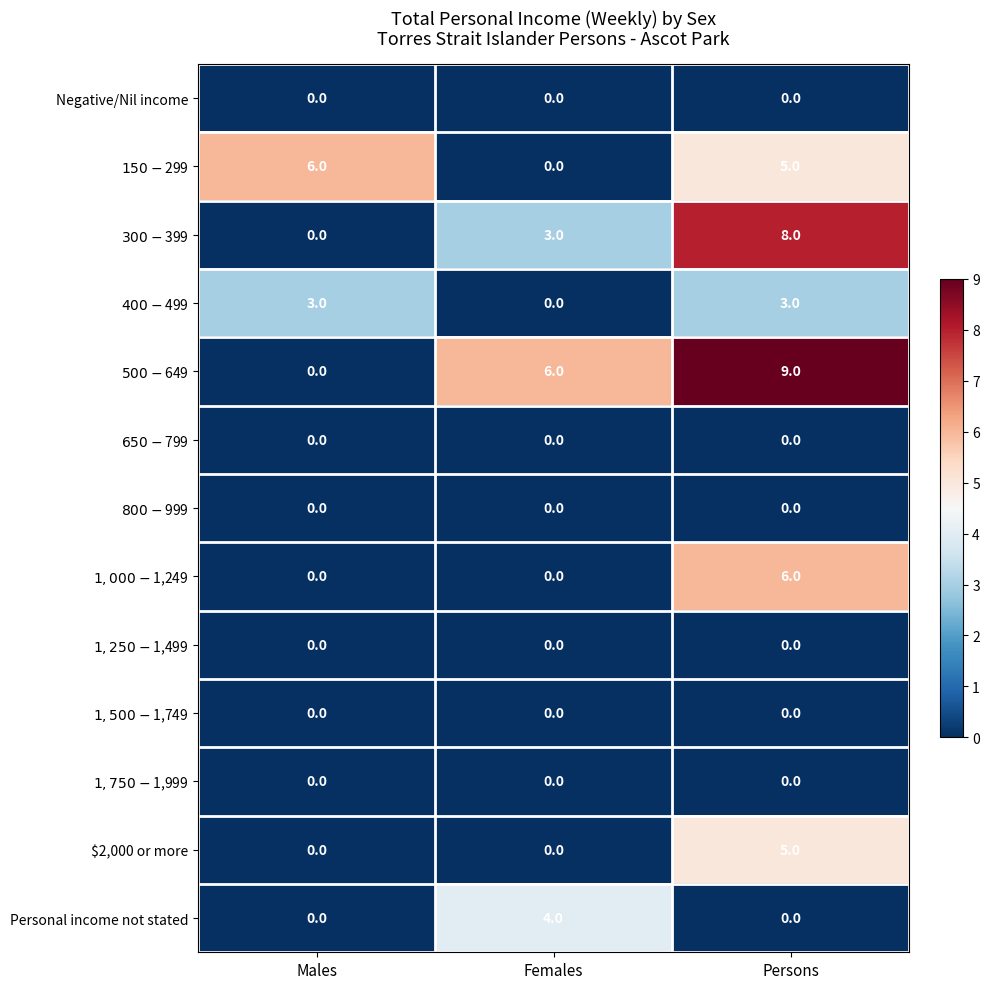

What is the difference between the Personal income not stated values at Persons and Females?

4